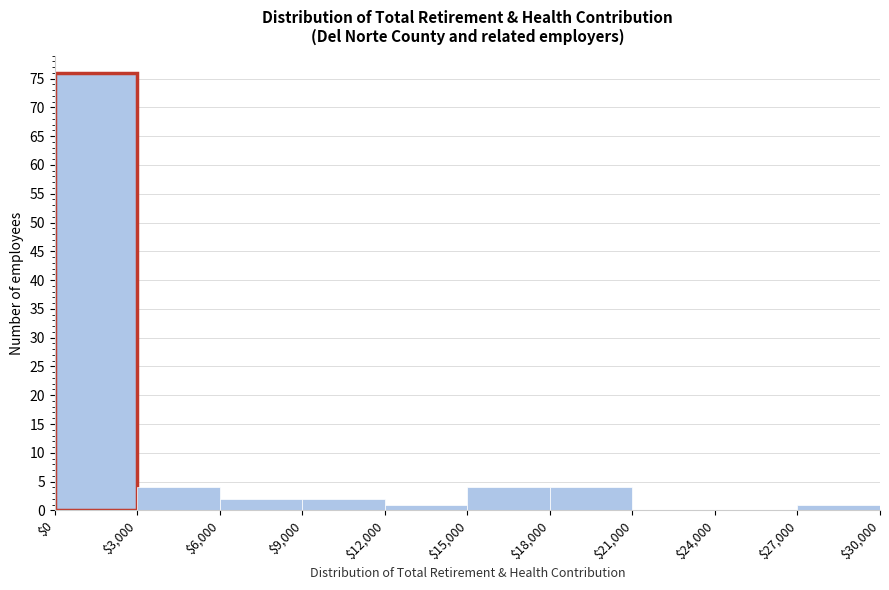

What is the height of the bar covering $9,000 to $12,000 on the x-axis? The values are not printed on the chart, so give them approximately, as read against the axis.

2